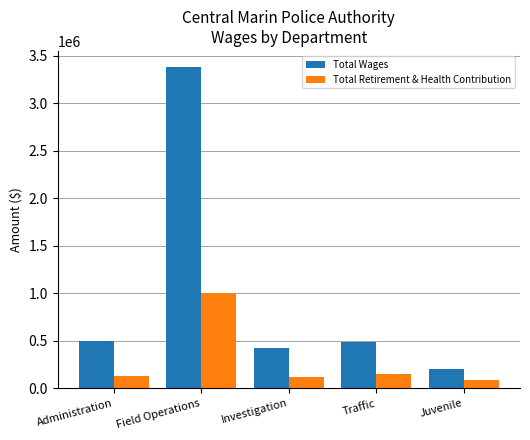

Which series has the widest spread of values?

Total Wages